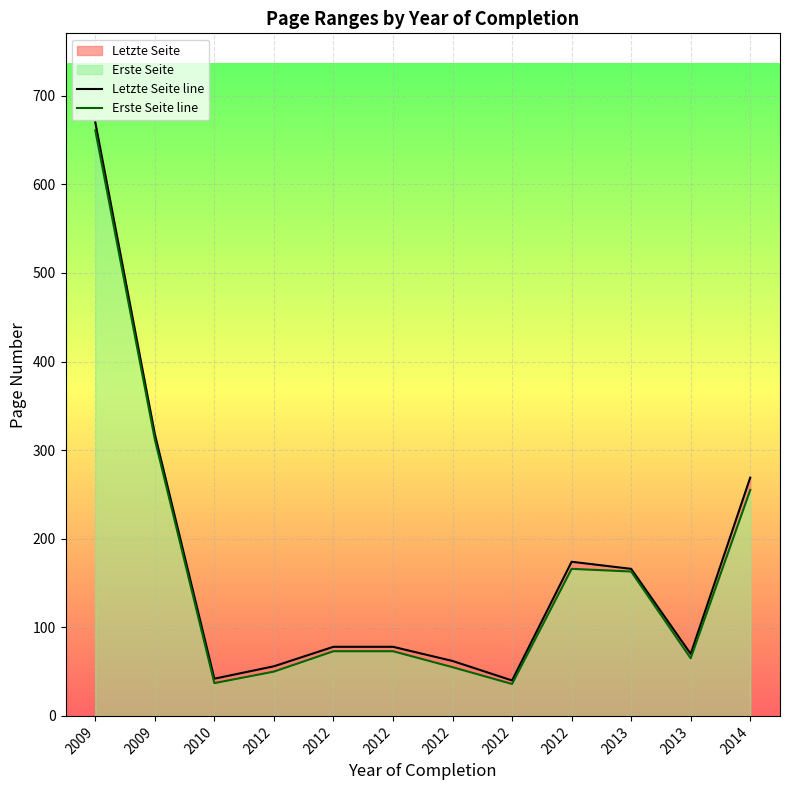

Rank the series at 2012 from highest to lowest value.

Letzte Seite line, Erste Seite line